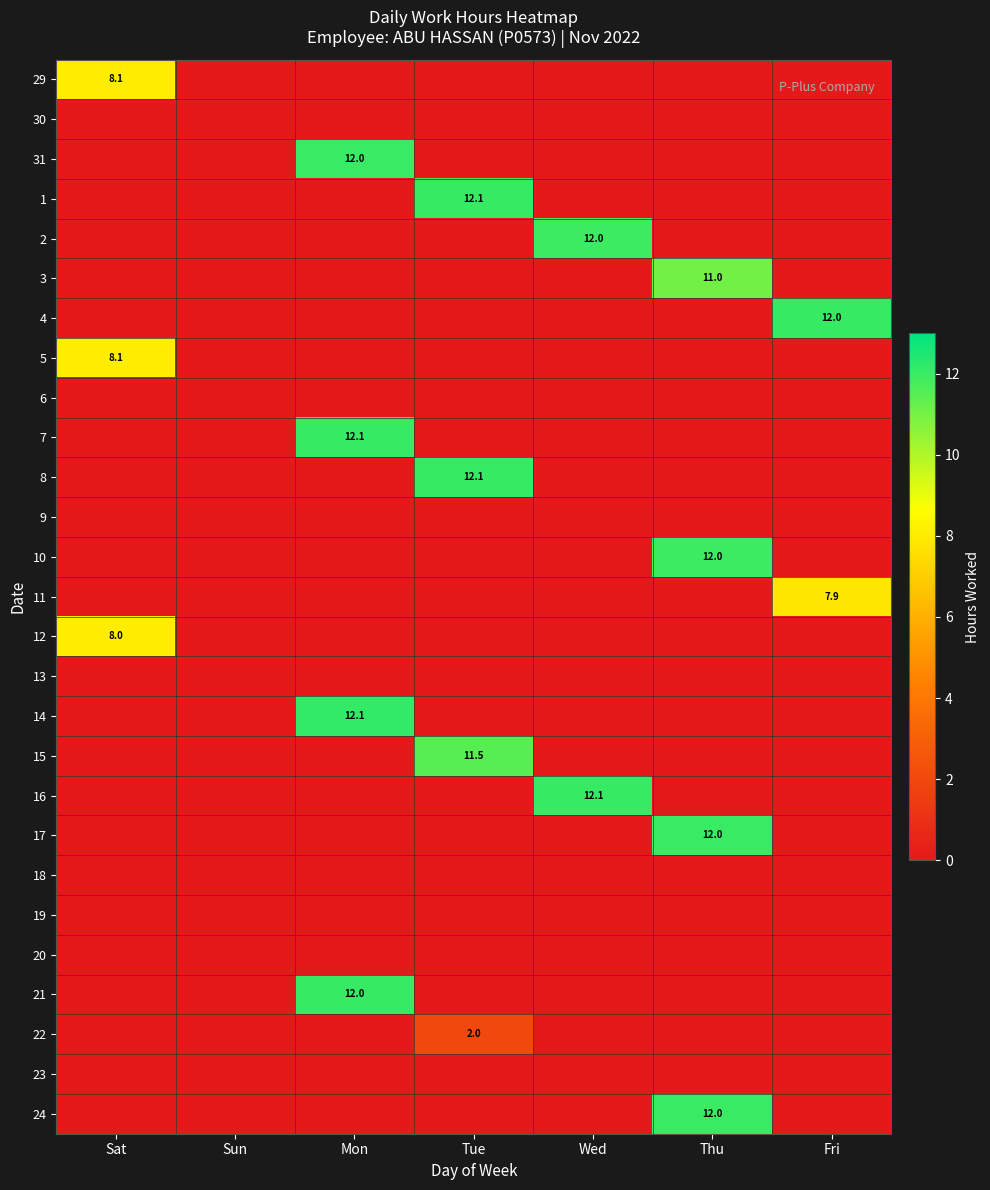

Rank the series at Tue from lowest to highest value.

29, 30, 31, 2, 3, 4, 5, 6, 7, 9, 10, 11, 12, 13, 14, 16, 17, 18, 19, 20, 21, 23, 24, 22, 15, 1, 8